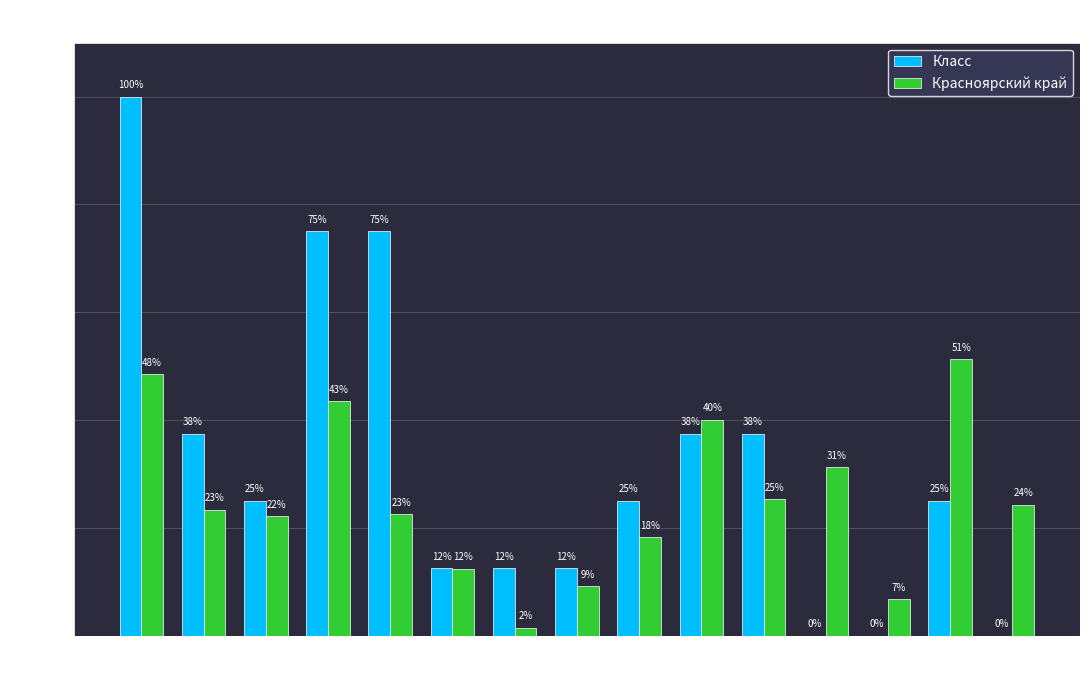

Which series has the largest range (max minus min)?

Класс